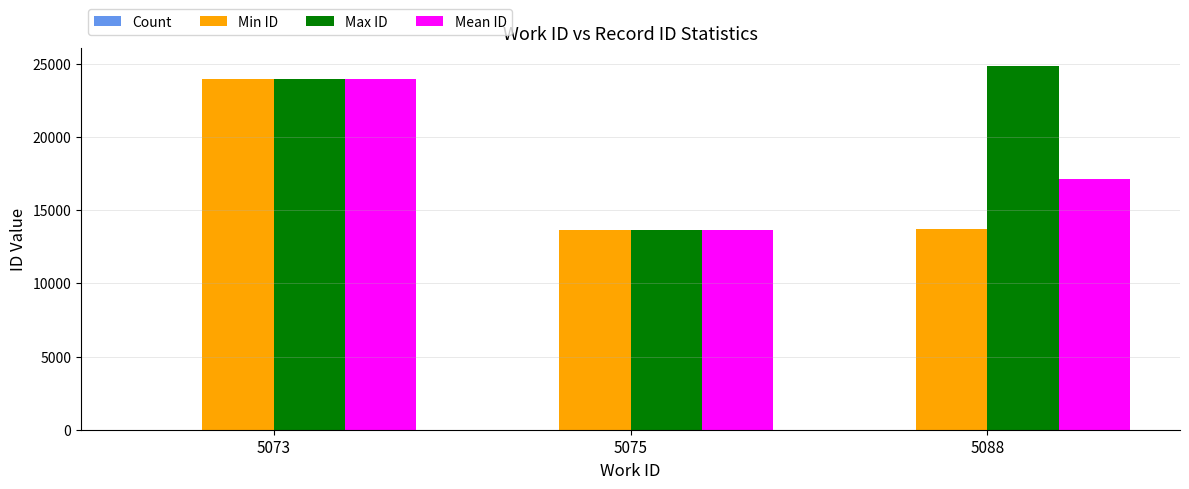

How many groups of bars are there?

3